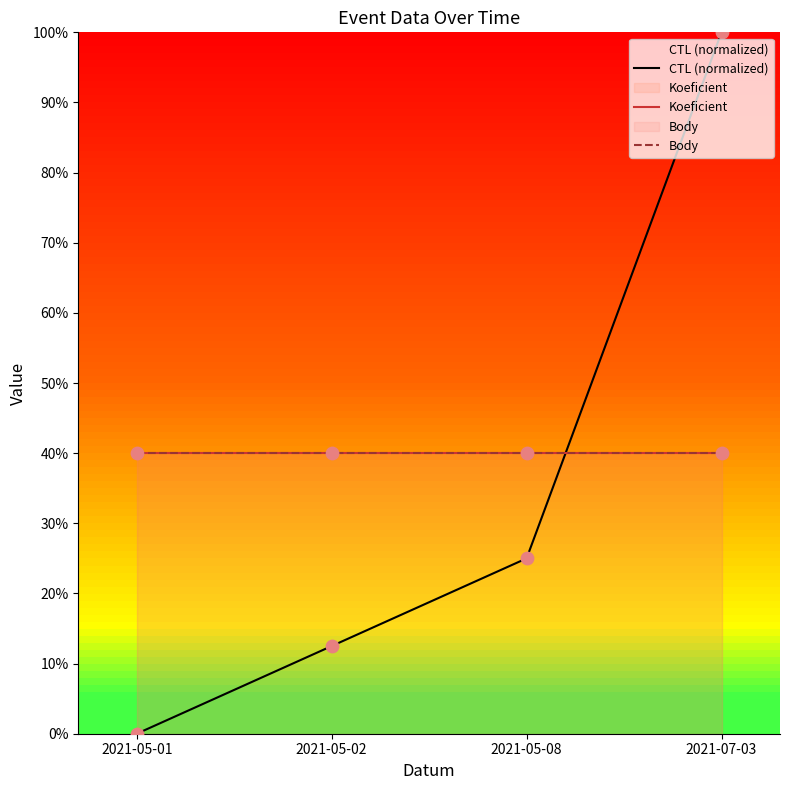

Which series contains the lowest Y value?

CTL (normalized)